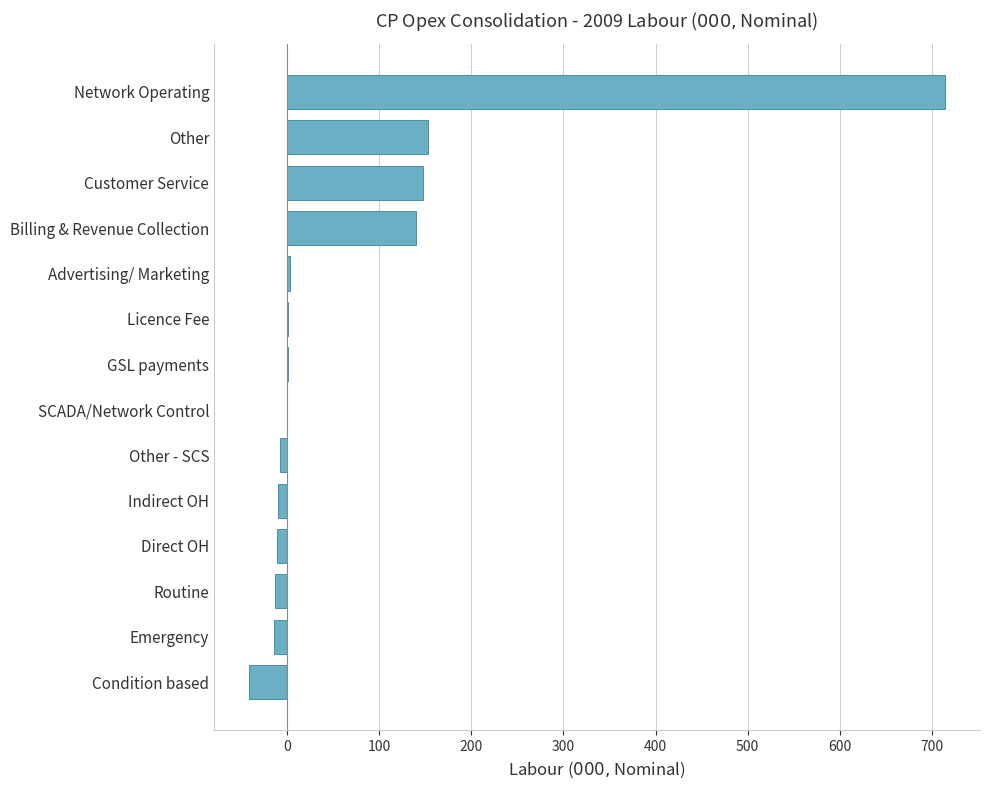

The value at Network Operating is 714.7. True or false?

True